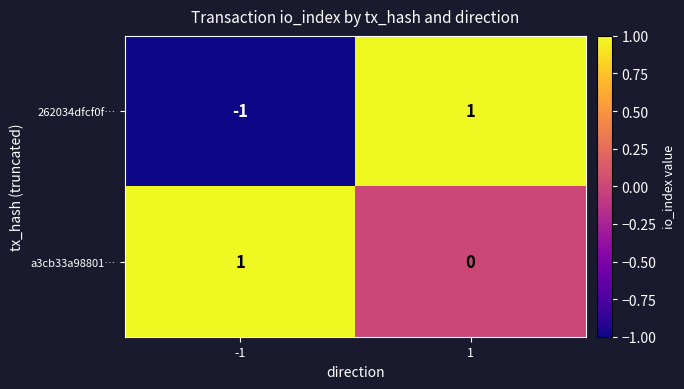

How many values in the a3cb33a98801… series are below 1?

1